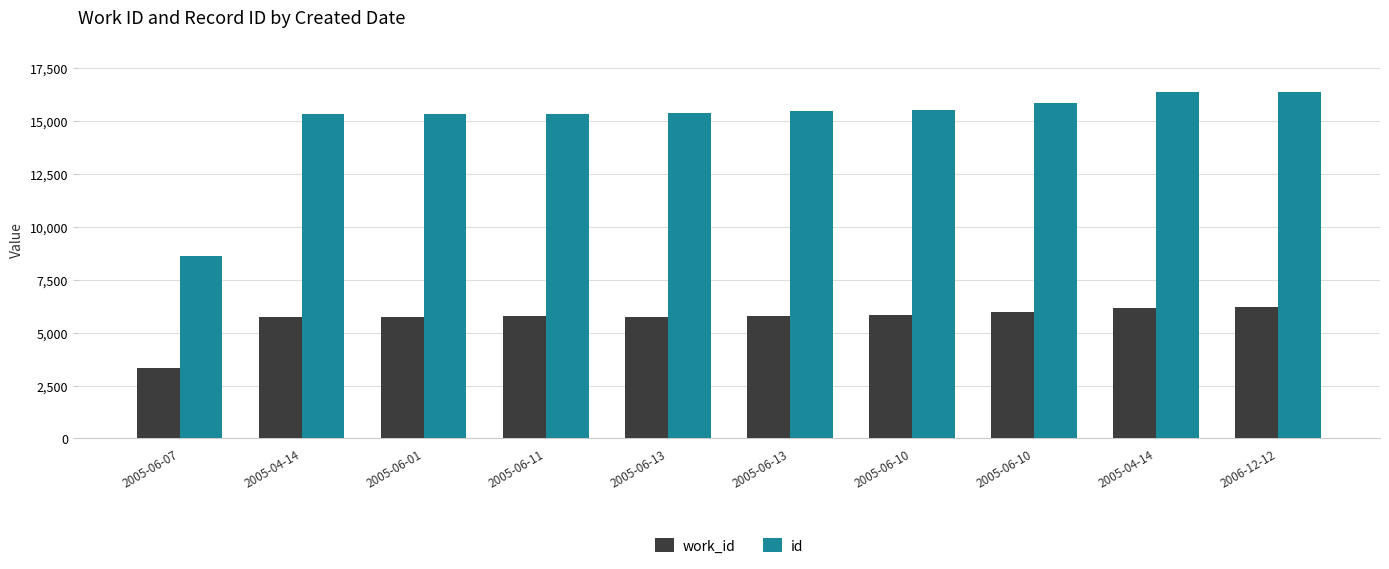

How many bars are there in total?

20